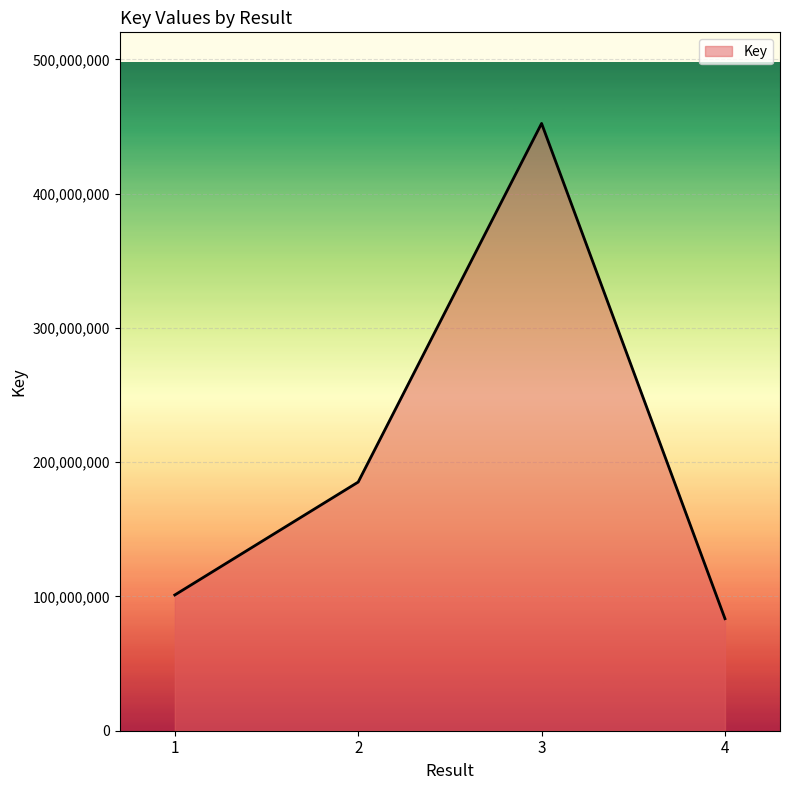

What is the approximate value at 3?

452272290